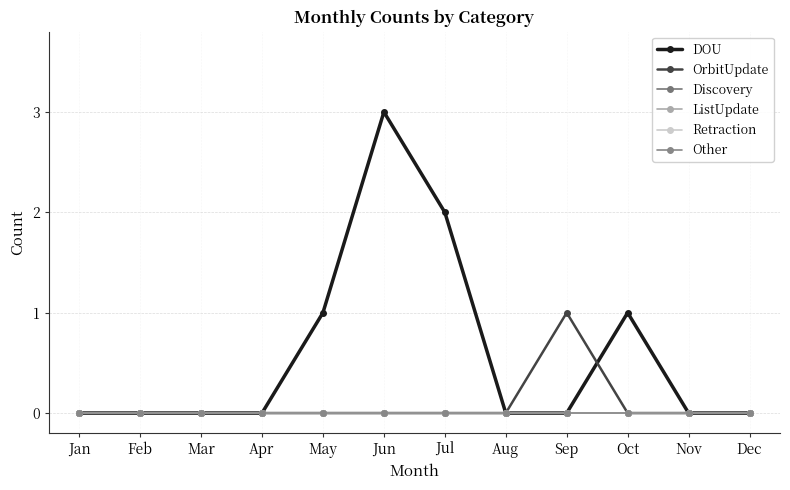

Is the value of Retraction at Oct greater than the value of DOU at Jul?

No